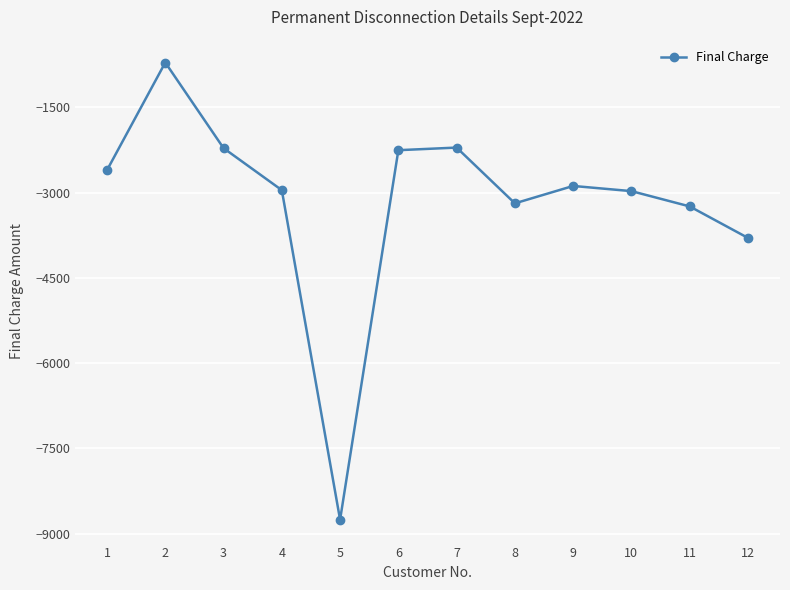

What is the maximum value shown in the chart?

-713